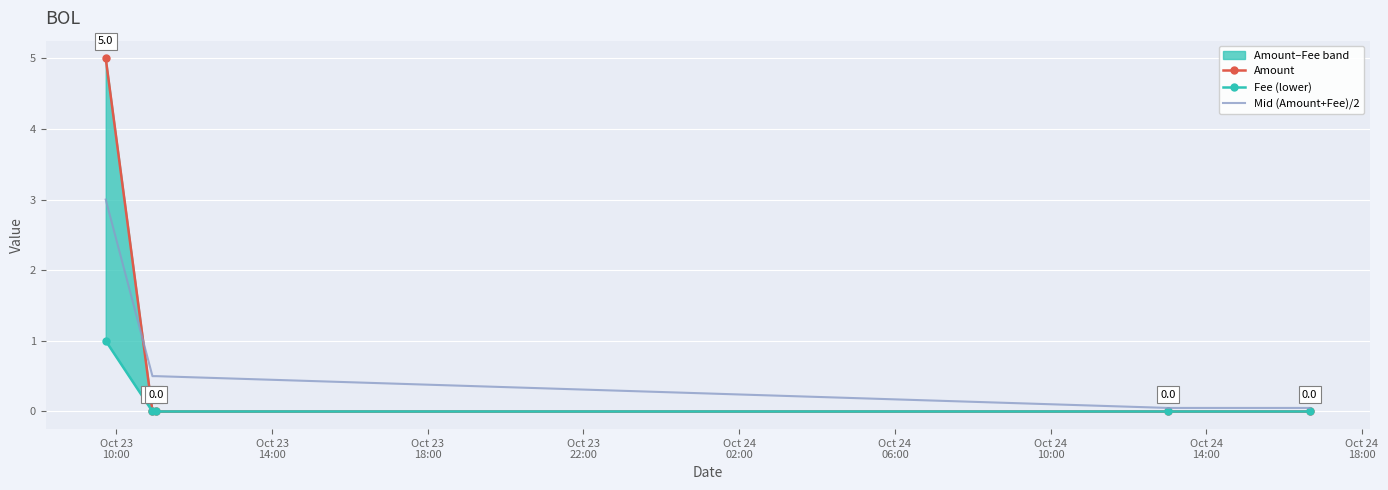

Rank the series by their average value, from lowest to highest.

Fee (lower), Mid (Amount+Fee)/2, Amount